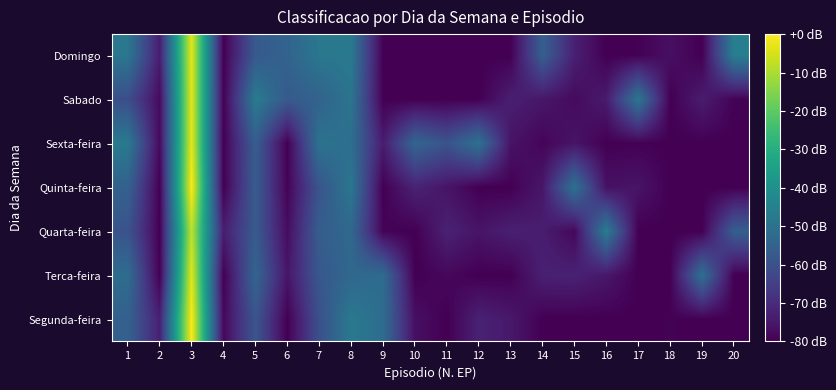

Reading right to left, transcribe all the data shown in this chart.

Segunda-feira: 20=-80.0	19=-80.0	18=-79.6	17=-80.0	16=-80.0	15=-80.0	14=-80.0	13=-74.7	12=-72.5	11=-80.0	10=-76.7	9=-51.7	8=-47.5	7=-60.4	6=-80.0	5=-58.8	4=-78.4	3=0.0	2=-72.8	1=-55.3
Terca-feira: 20=-80.0	19=-50.4	18=-80.0	17=-80.0	16=-75.1	15=-72.5	14=-72.8	13=-80.0	12=-80.0	11=-78.3	10=-80.0	9=-51.9	8=-53.1	7=-58.1	6=-75.4	5=-54.0	4=-80.0	3=-3.3	2=-80.0	1=-51.5
Quarta-feira: 20=-56.1	19=-80.0	18=-80.0	17=-80.0	16=-46.6	15=-78.4	14=-73.7	13=-73.0	12=-75.6	11=-72.5	10=-80.0	9=-79.3	8=-53.0	7=-56.3	6=-77.4	5=-57.2	4=-73.5	3=-7.4	2=-80.0	1=-59.4
Quinta-feira: 20=-80.0	19=-80.0	18=-80.0	17=-75.7	16=-76.3	15=-50.0	14=-75.0	13=-80.0	12=-80.0	11=-75.6	10=-72.2	9=-80.0	8=-48.5	7=-59.1	6=-79.3	5=-56.8	4=-80.0	3=0.0	2=-80.0	1=-55.1
Sexta-feira: 20=-80.0	19=-80.0	18=-80.0	17=-79.6	16=-80.0	15=-75.7	14=-79.0	13=-75.8	12=-49.9	11=-59.4	10=-53.8	9=-73.8	8=-51.1	7=-49.7	6=-80.0	5=-56.4	4=-80.0	3=-2.7	2=-78.0	1=-47.5
Sabado: 20=-79.4	19=-73.7	18=-80.0	17=-48.5	16=-74.1	15=-77.9	14=-75.1	13=-73.1	12=-80.0	11=-80.0	10=-80.0	9=-80.0	8=-49.2	7=-54.8	6=-57.3	5=-46.8	4=-79.9	3=-3.0	2=-77.8	1=-60.8
Domingo: 20=-45.8	19=-80.0	18=-76.8	17=-79.7	16=-80.0	15=-72.9	14=-55.9	13=-80.0	12=-80.0	11=-80.0	10=-79.8	9=-80.0	8=-47.6	7=-48.2	6=-54.5	5=-57.7	4=-80.0	3=-2.9	2=-73.7	1=-48.4